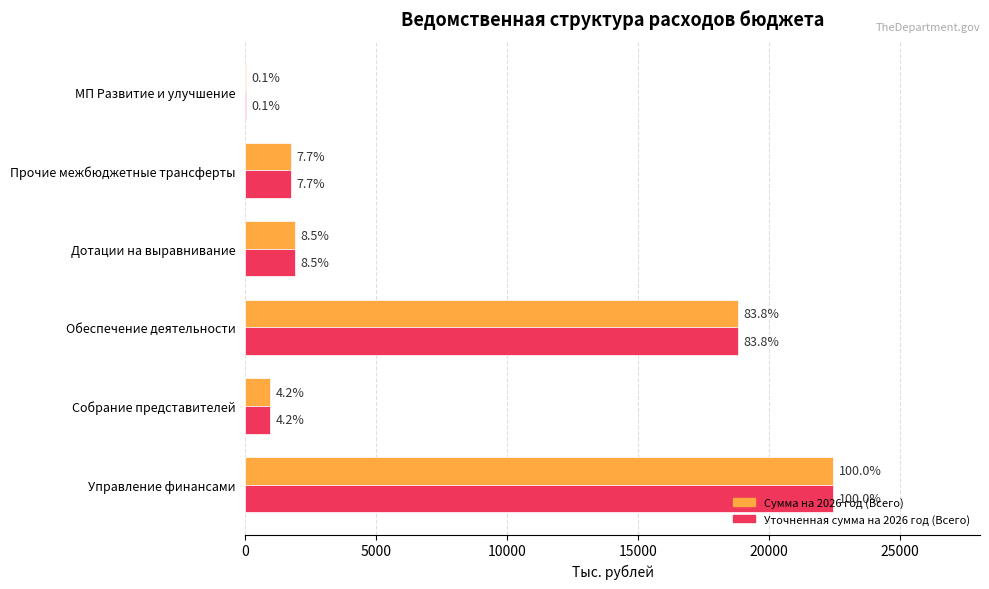

What are all the series names shown in the legend?

Сумма на 2026 год (Всего), Уточненная сумма на 2026 год (Всего)